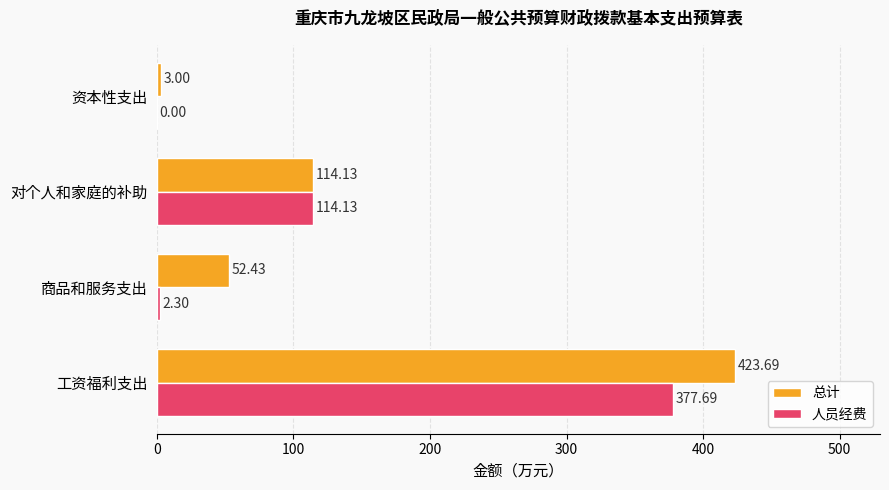

Which series has the widest spread of values?

总计